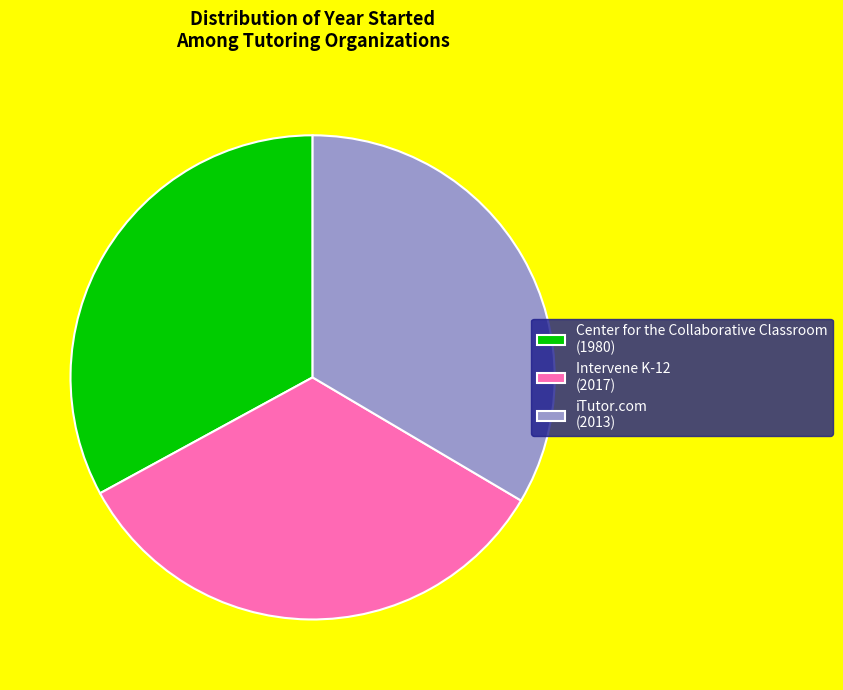

Combined, do Center for the Collaborative Classroom (1980) and iTutor.com (2013) account for over 50%?

Yes